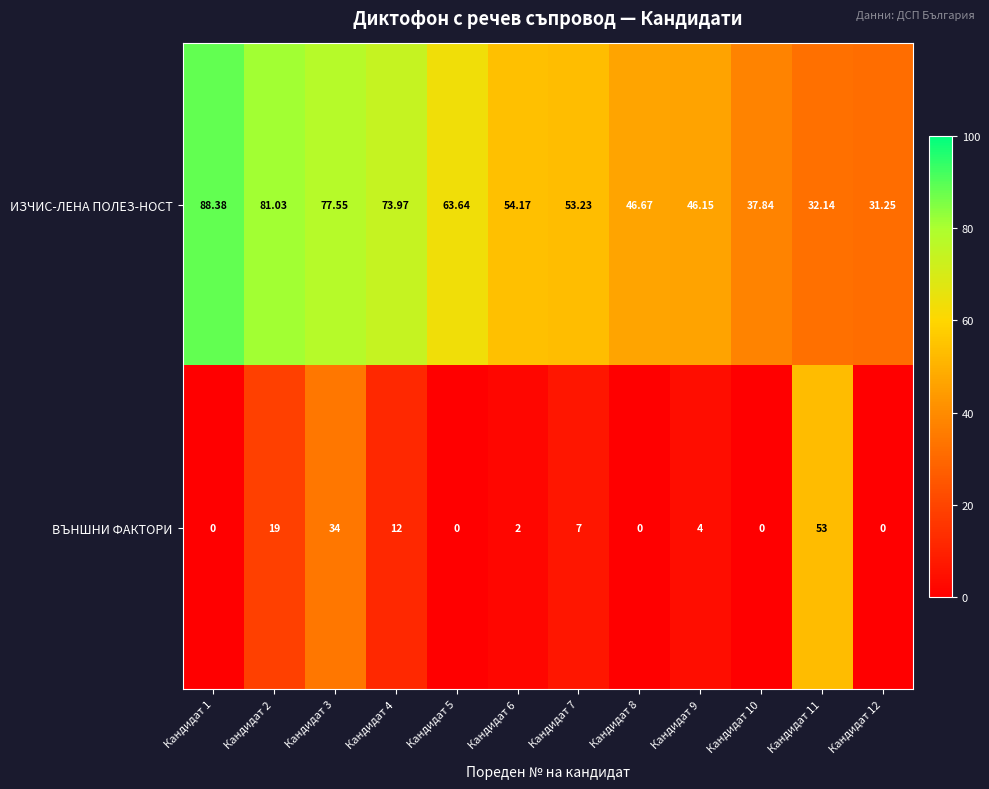

Rank the series by their average value, from lowest to highest.

ВЪНШНИ ФАКТОРИ, ИЗЧИС-ЛЕНА ПОЛЕЗ-НОСТ